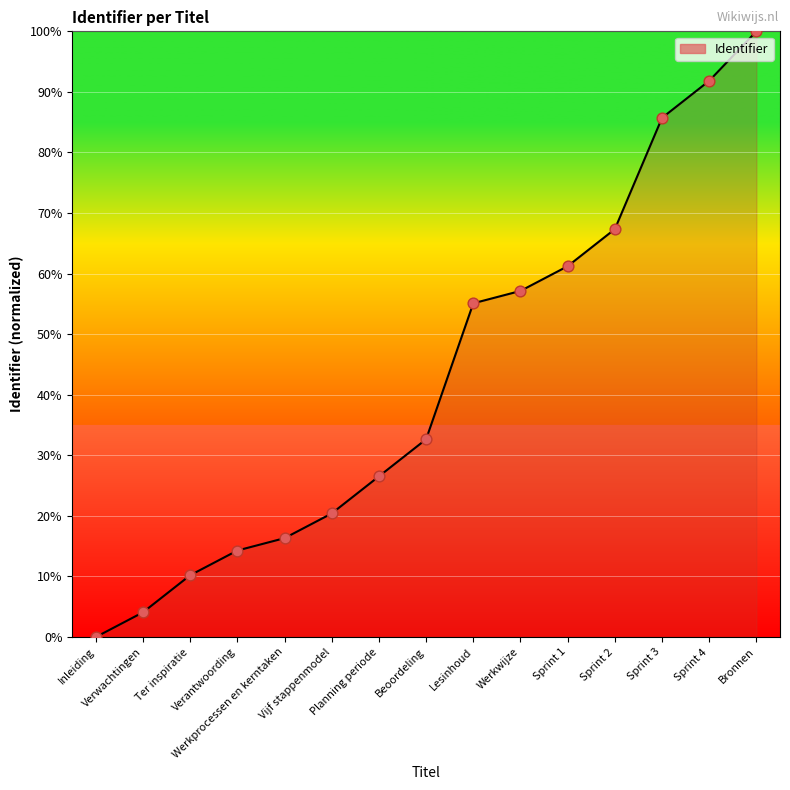

Which has a higher value, Sprint 1 or Ter inspiratie?

Sprint 1